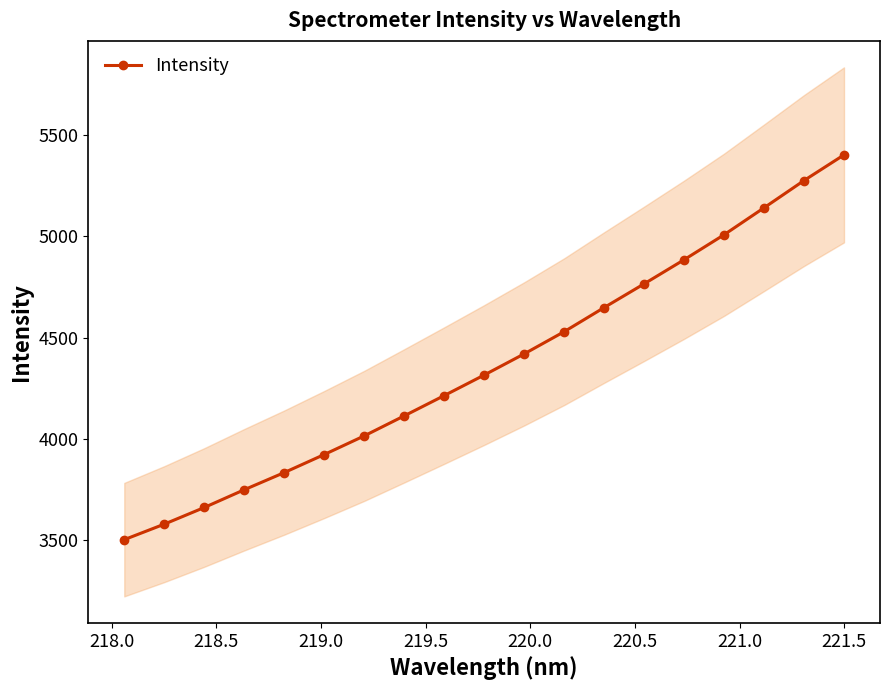

How many values are below 4315?

9